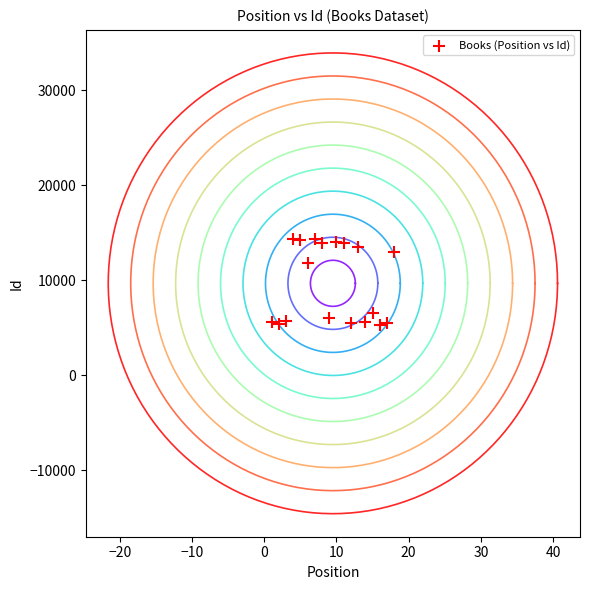

What is the range of Y values (max minus min)?

8996